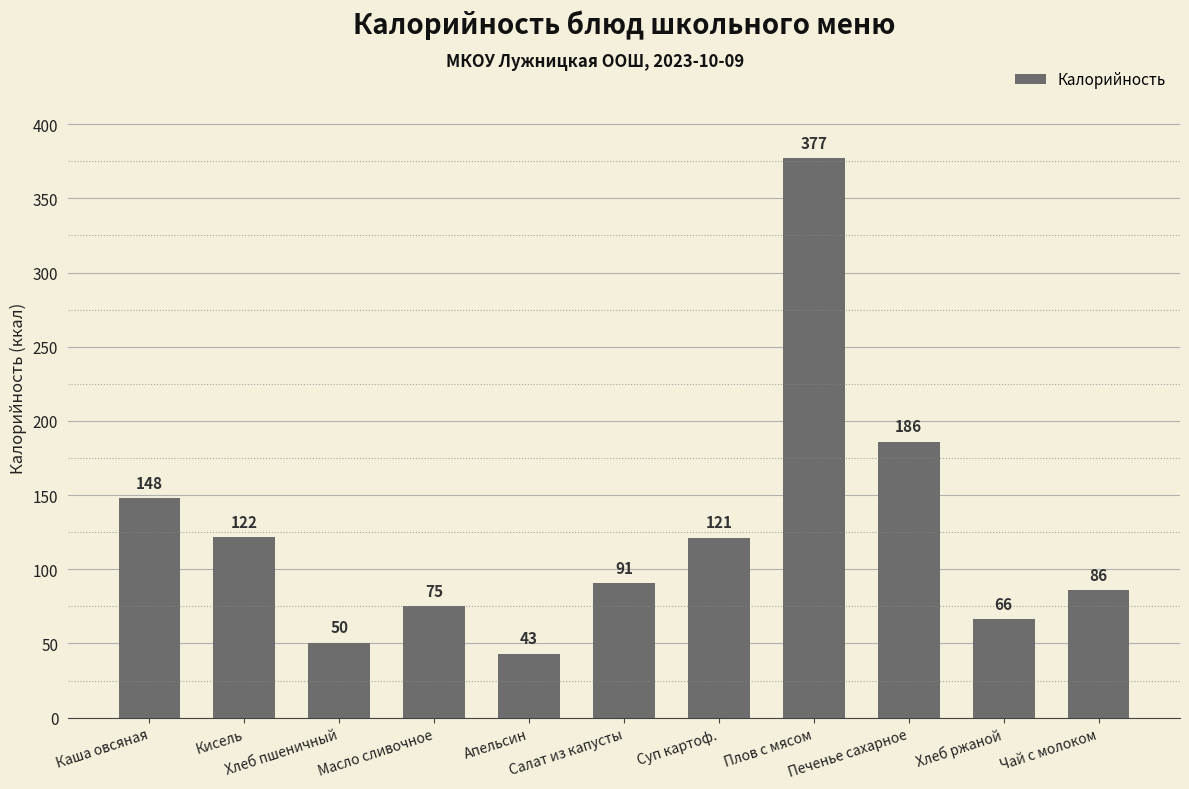

What is the smallest value displayed?

43.0